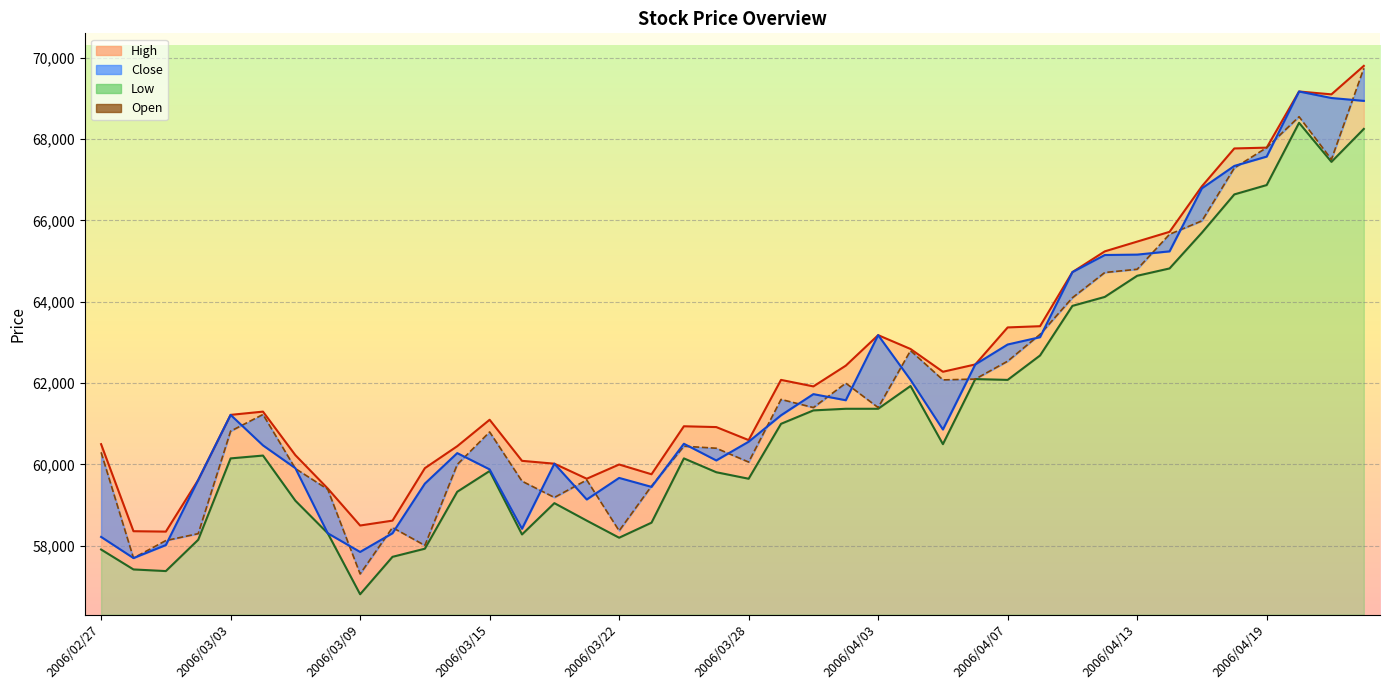

True or false: Low and Open intersect in this chart.

False